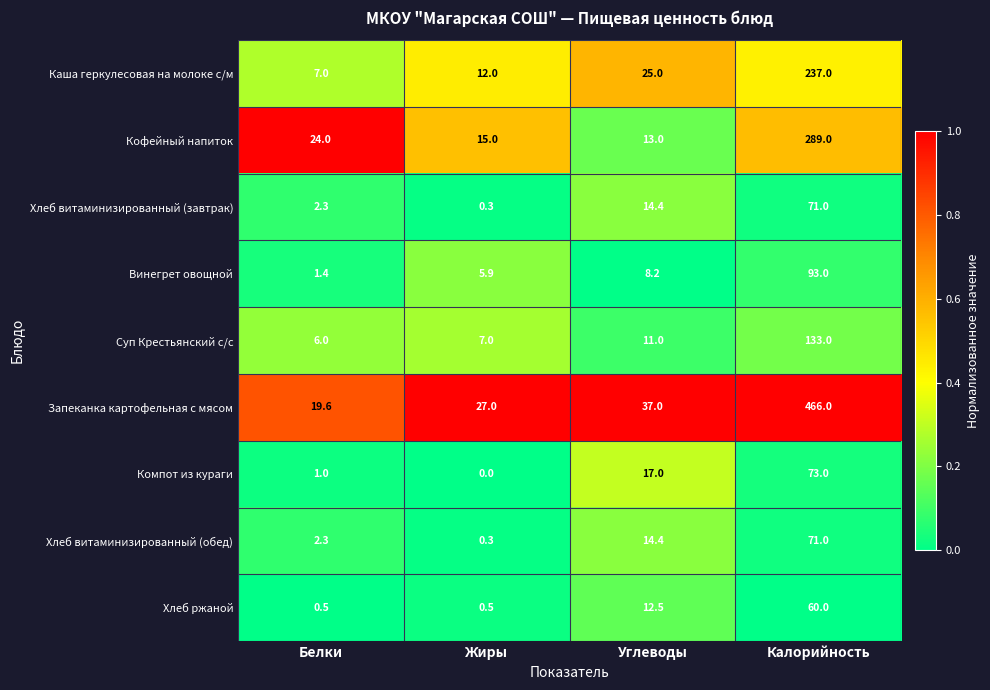

Count the number of categories in the chart.

4